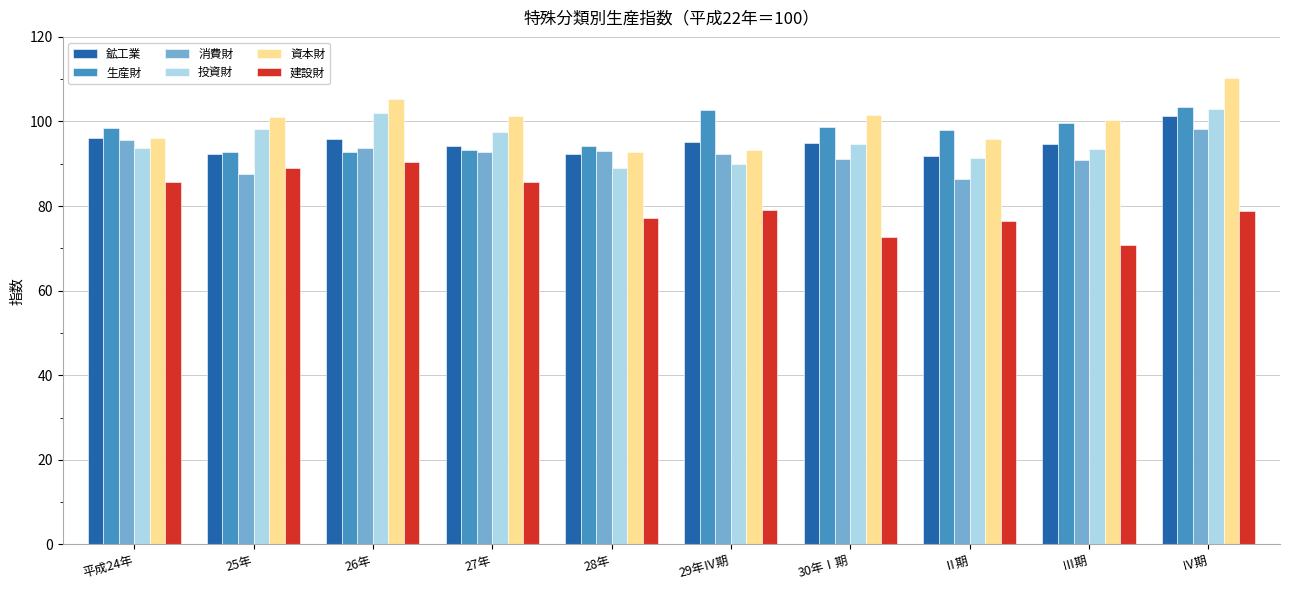

Is it true that 消費財 equals 98.2 at Ⅳ期?

True